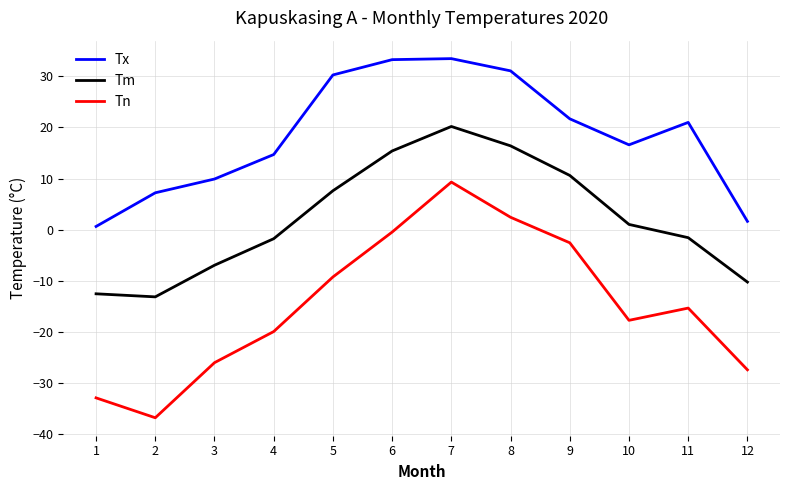

Rank the series by their average value, from highest to lowest.

Tx, Tm, Tn